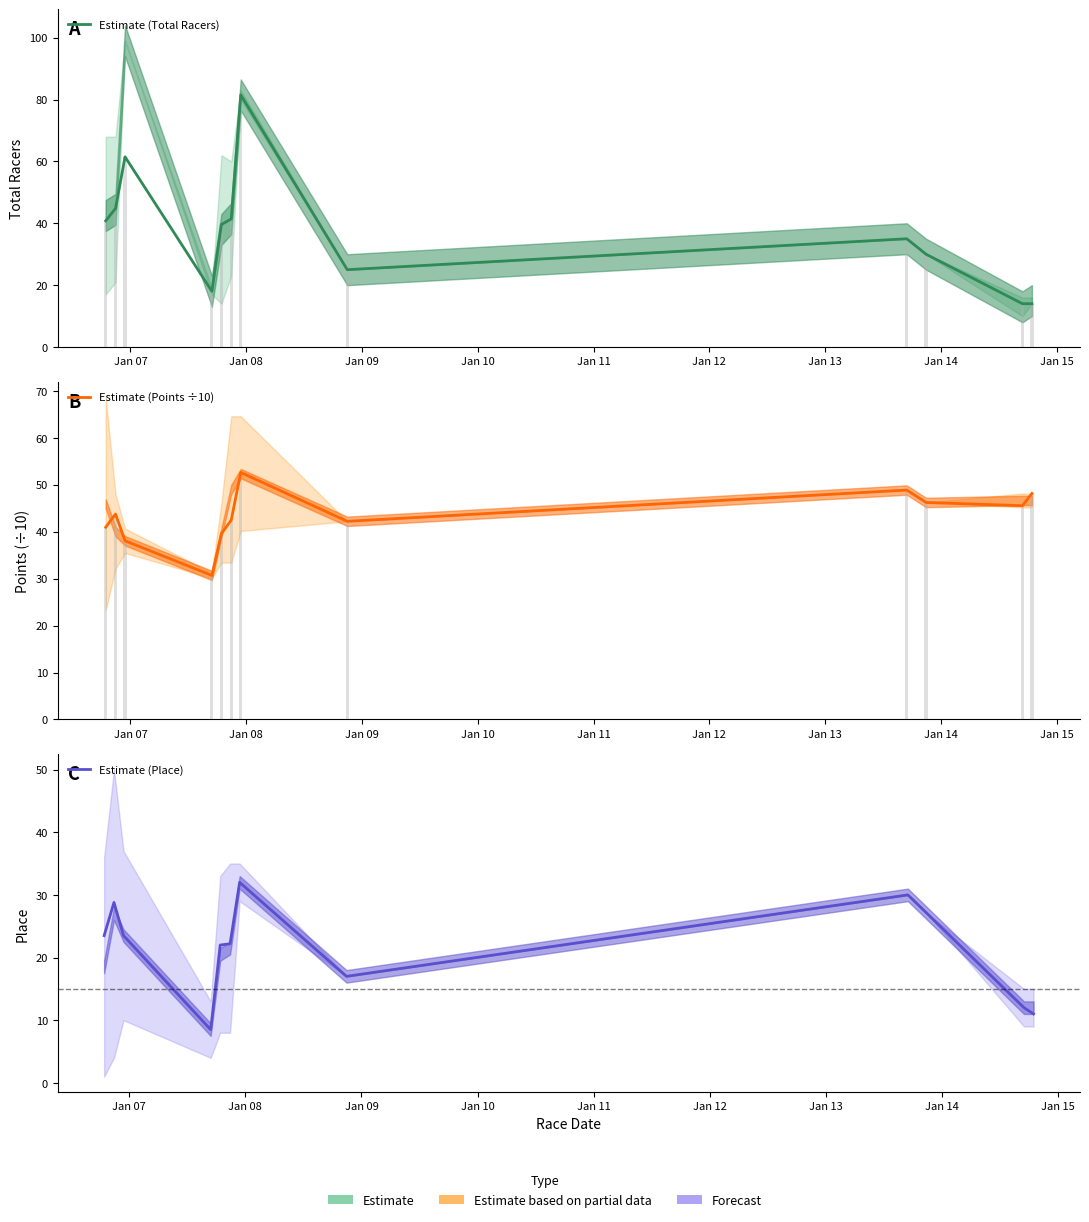

Is the value of Estimate (Total Racers) at Jan 06 greater than the value of Estimate (Points ÷10) at Jan 14?

No